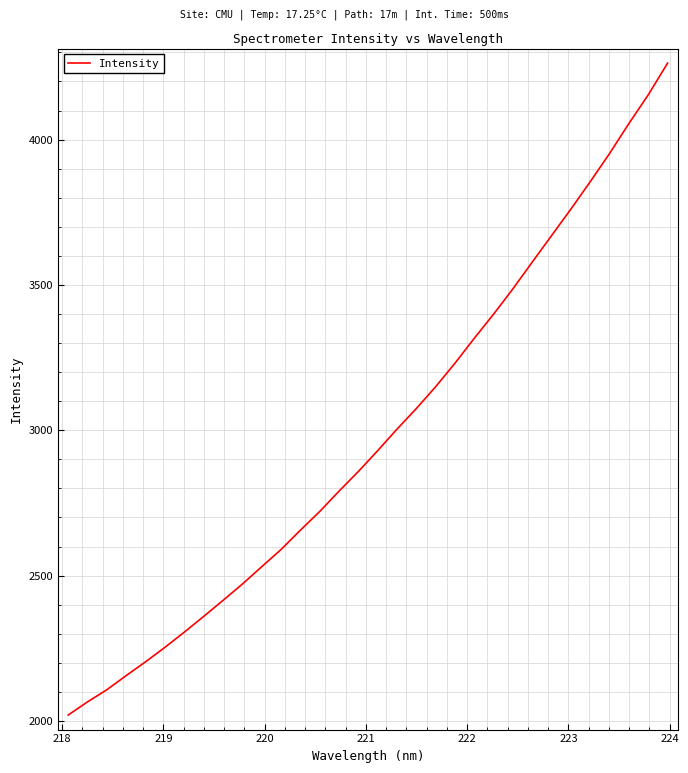

What is the smallest value displayed?

2020.3